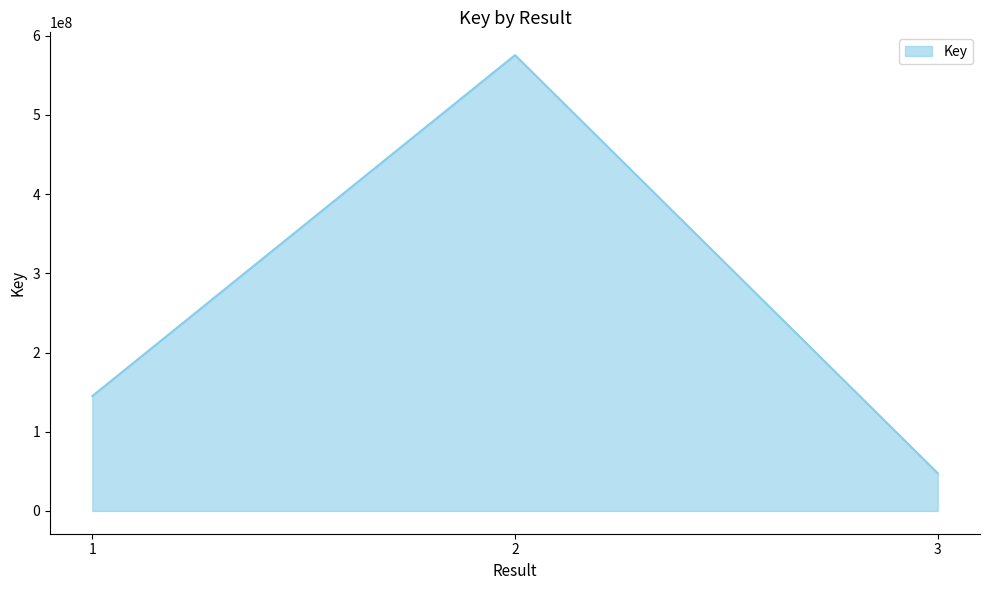

What is the change in value from 1 to 3?

-97430726